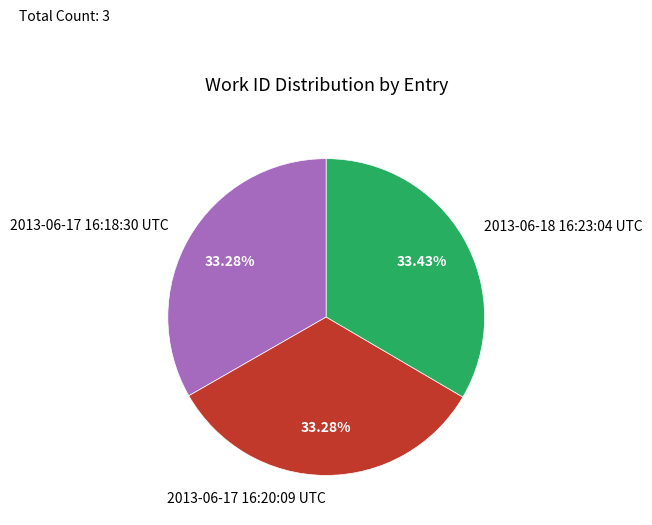

How many slices are in this pie chart?

3